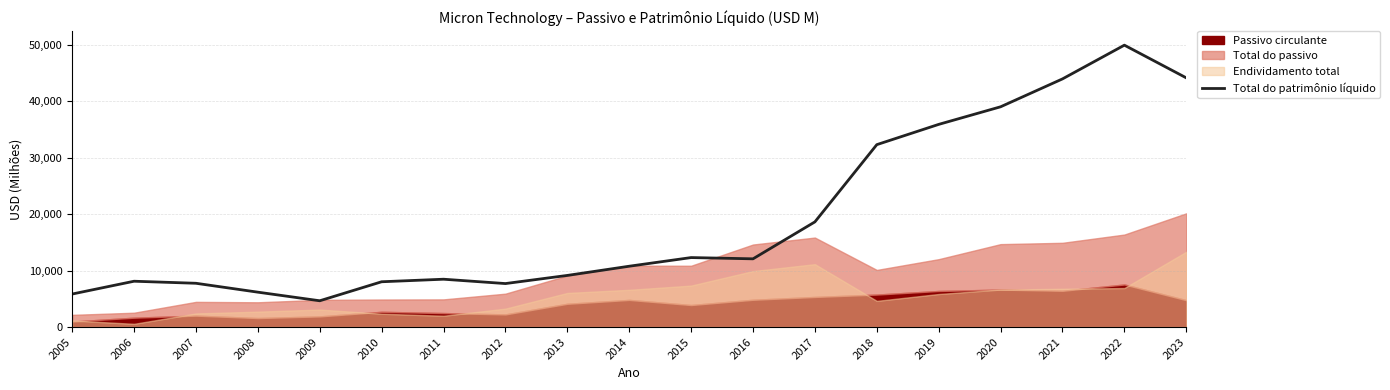

What is the ratio of the value at 2017 to the value at 2014?

1.7